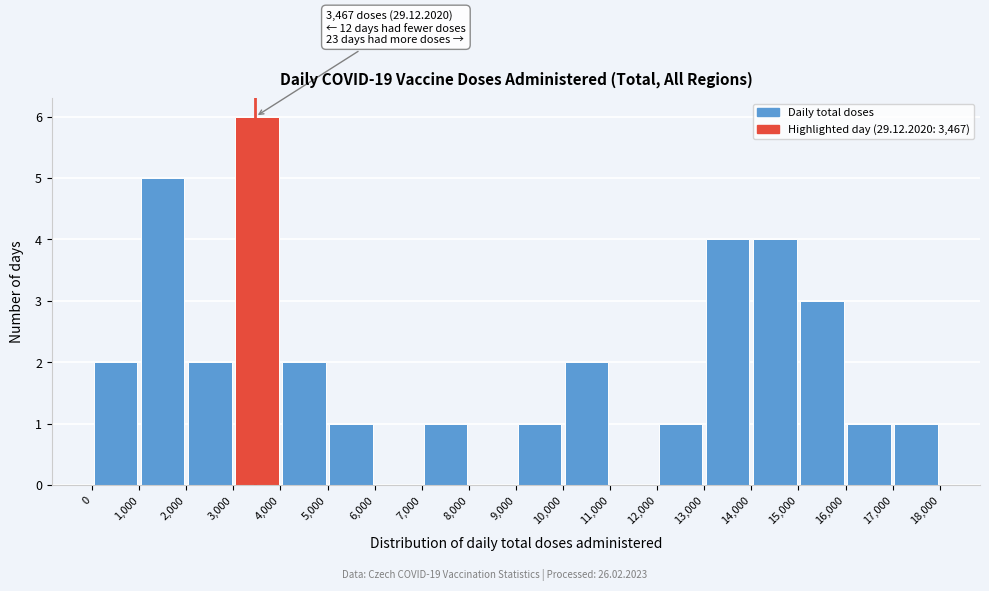

Over which range of the x-axis is the bar tallest?

3,000 to 4,000